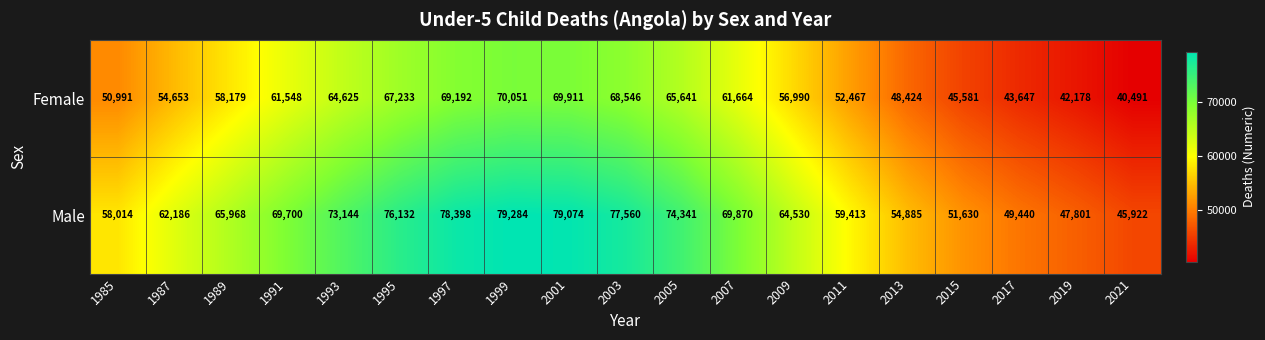

Is it true that Male equals 45922 at 2021?

True